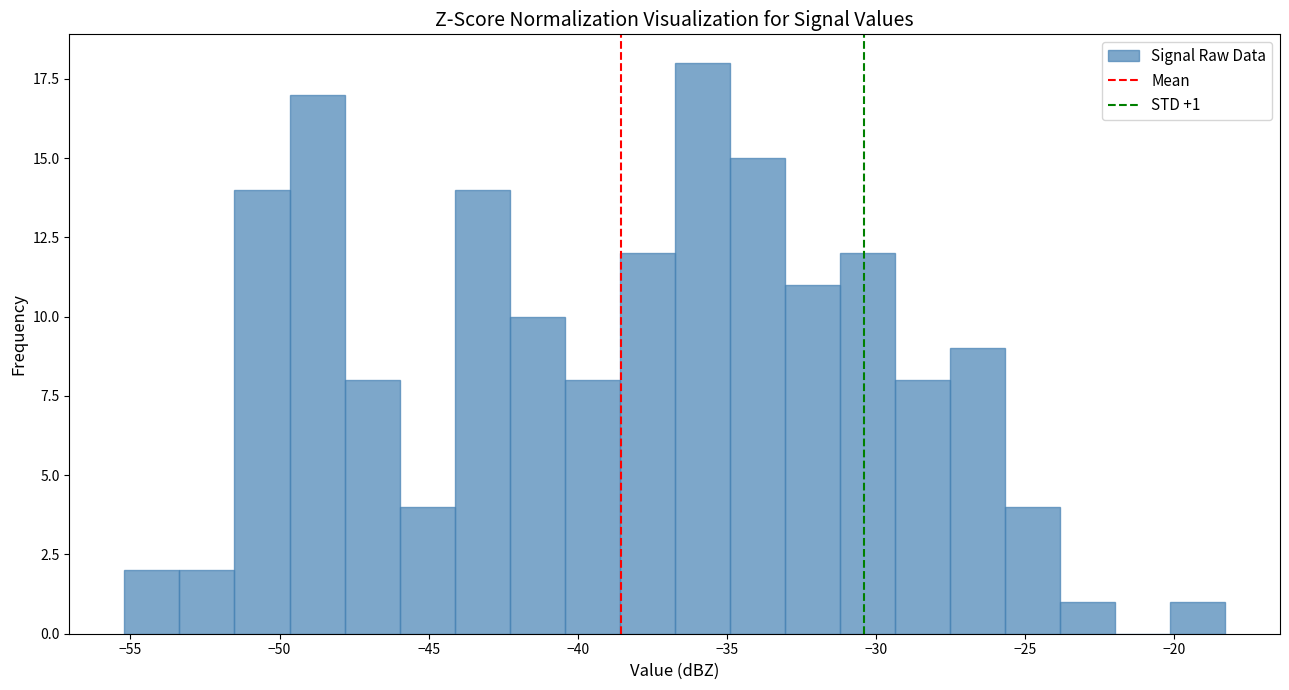

Around what value on the x-axis is the tallest bar? Give the approximate position of its centre, as read against the axis.

-36.0